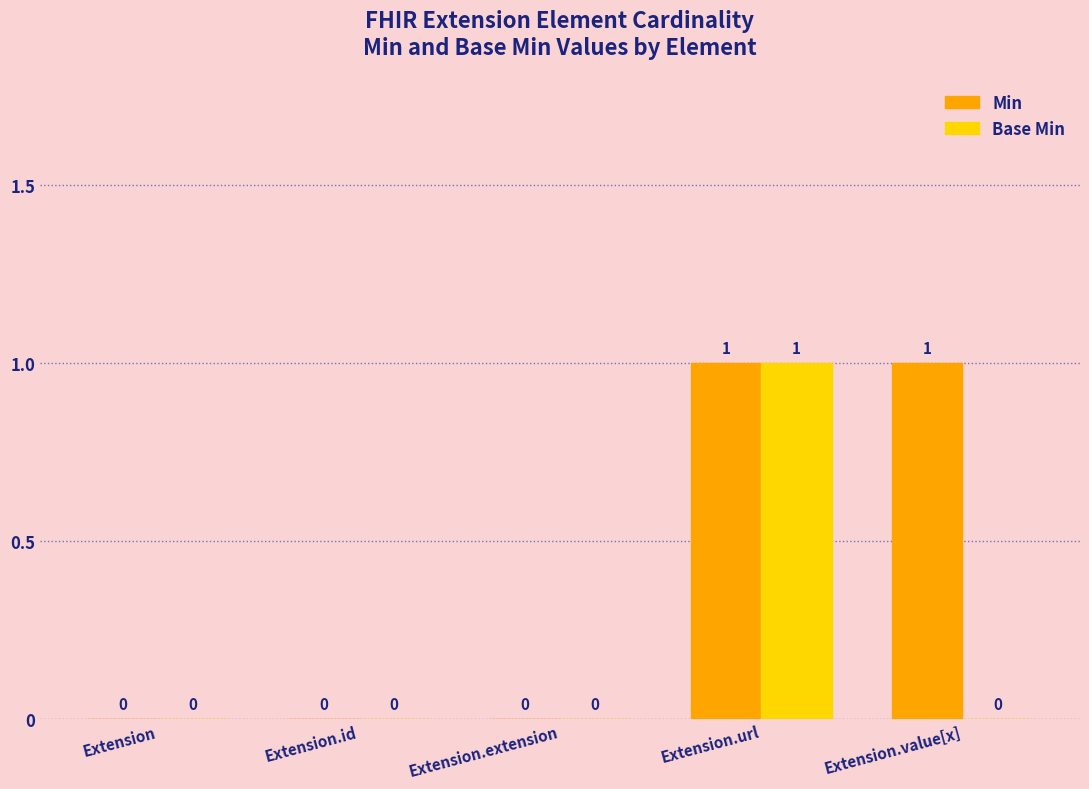

Reading left to right, extract all data points from this chart.

Min: 0	0	0	1	1
Base Min: 0	0	0	1	0